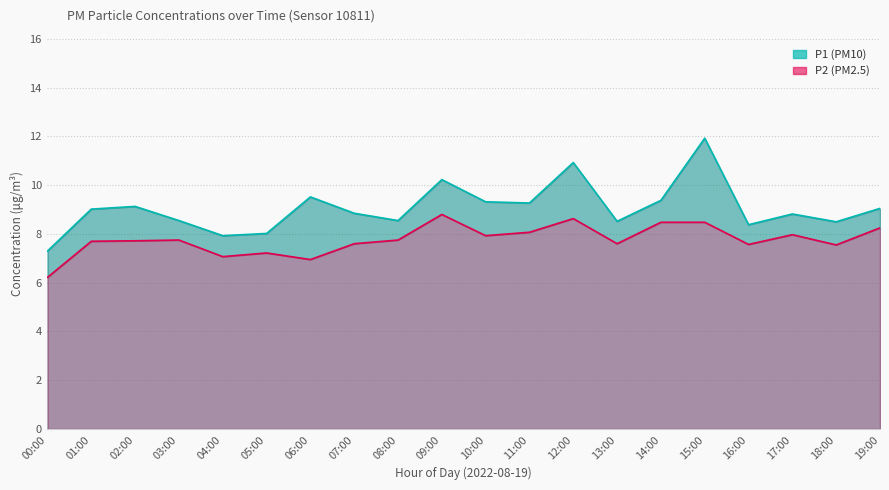

Does the chart have visible grid lines?

Yes